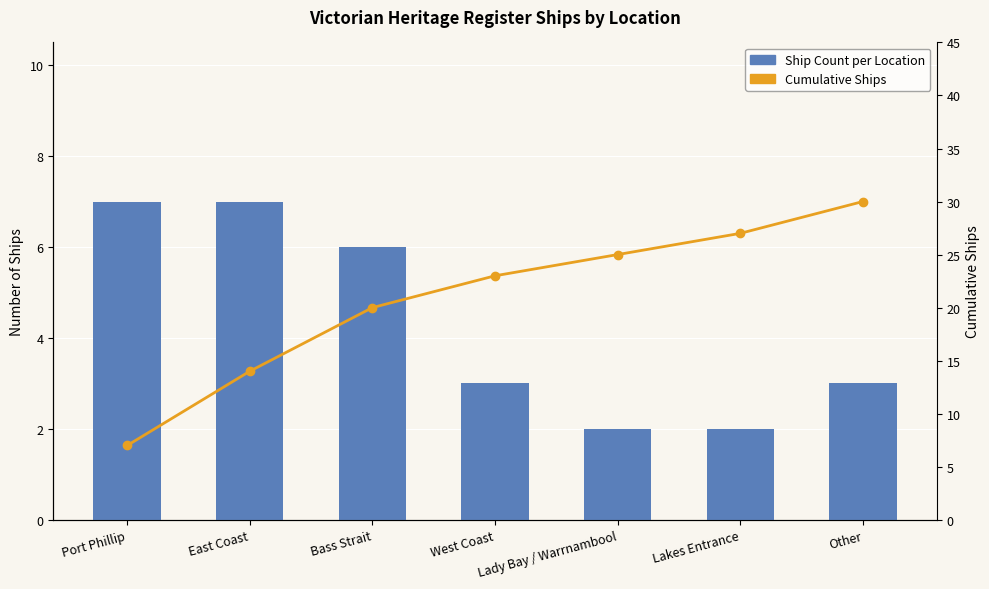

What is the spread (max minus min) of values at Other?

27